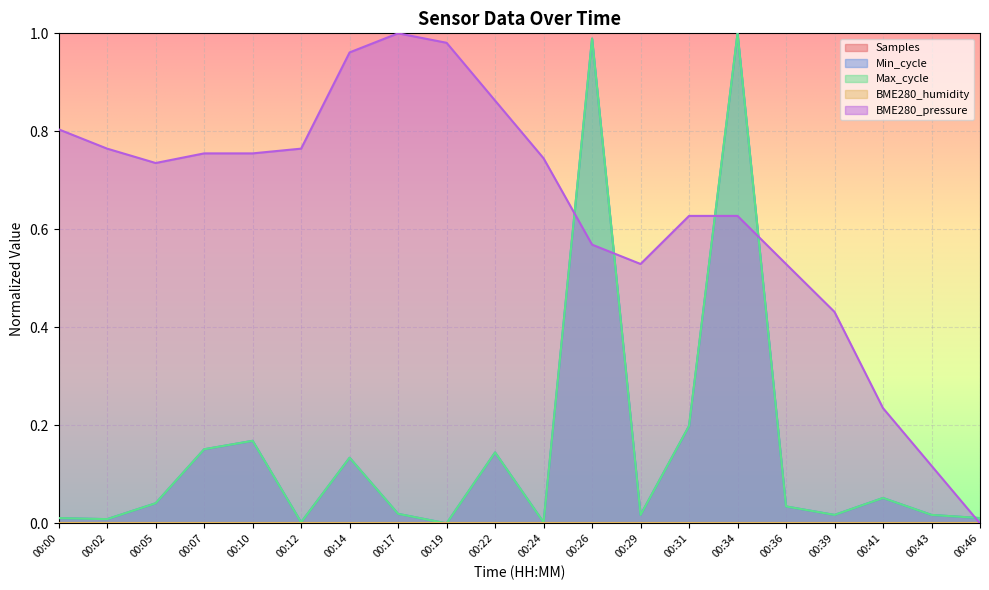

How many interior local peaks does the Max_cycle series have?

6